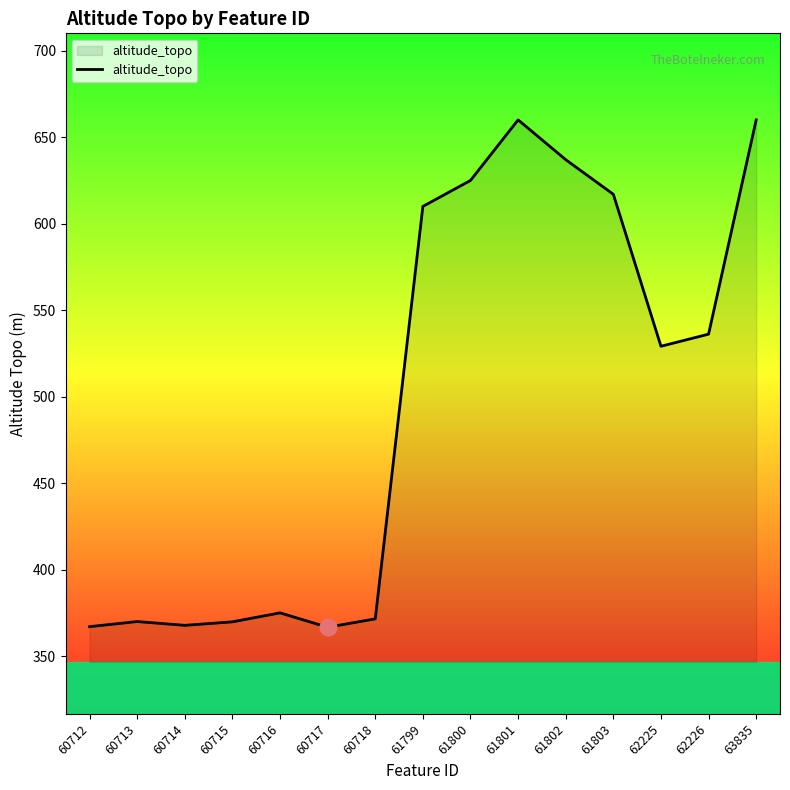

Approximately how many times larger is the value at 60717 compared to 60716?

1.0